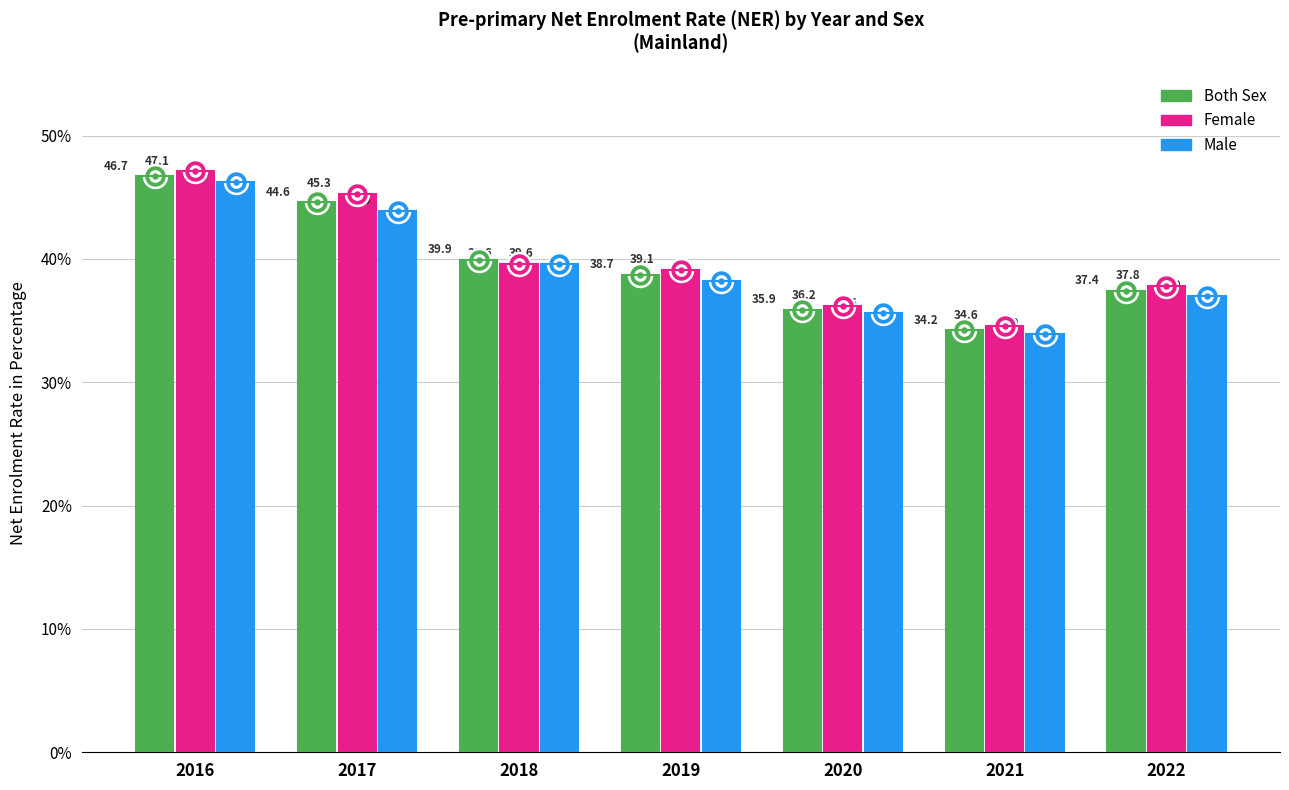

Which series contains the lowest Y value?

Male